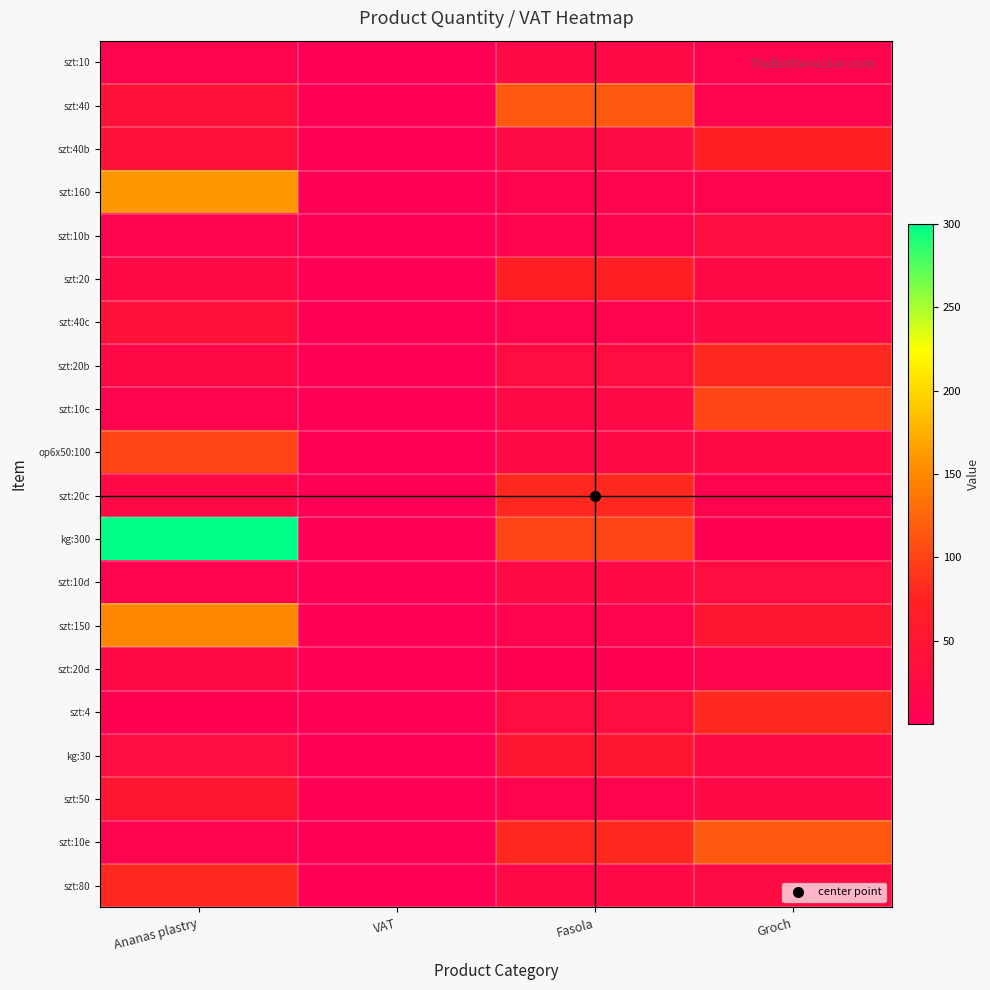

What is the maximum value shown in the chart?

300.0